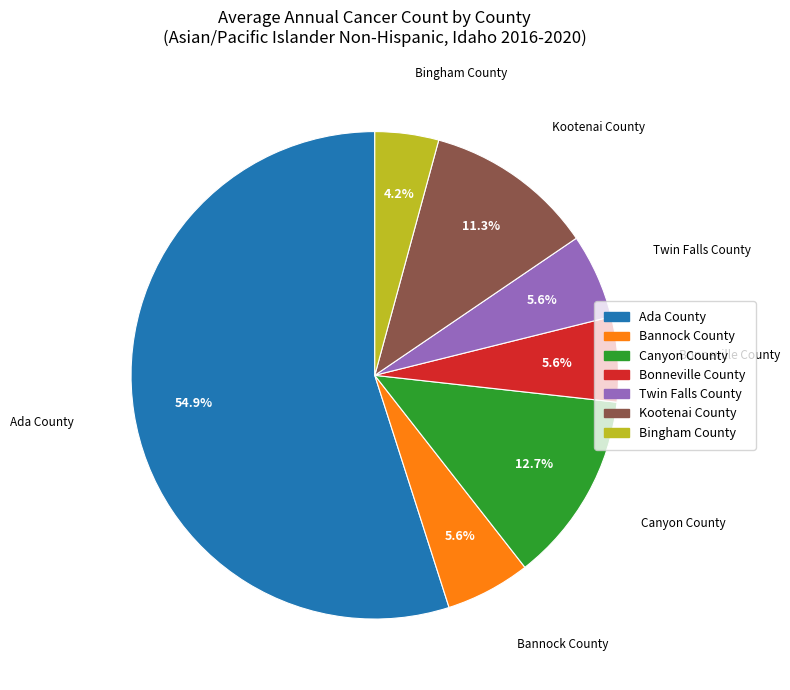

Combined, what portion of the pie is Bannock County and Kootenai County?

16.9%